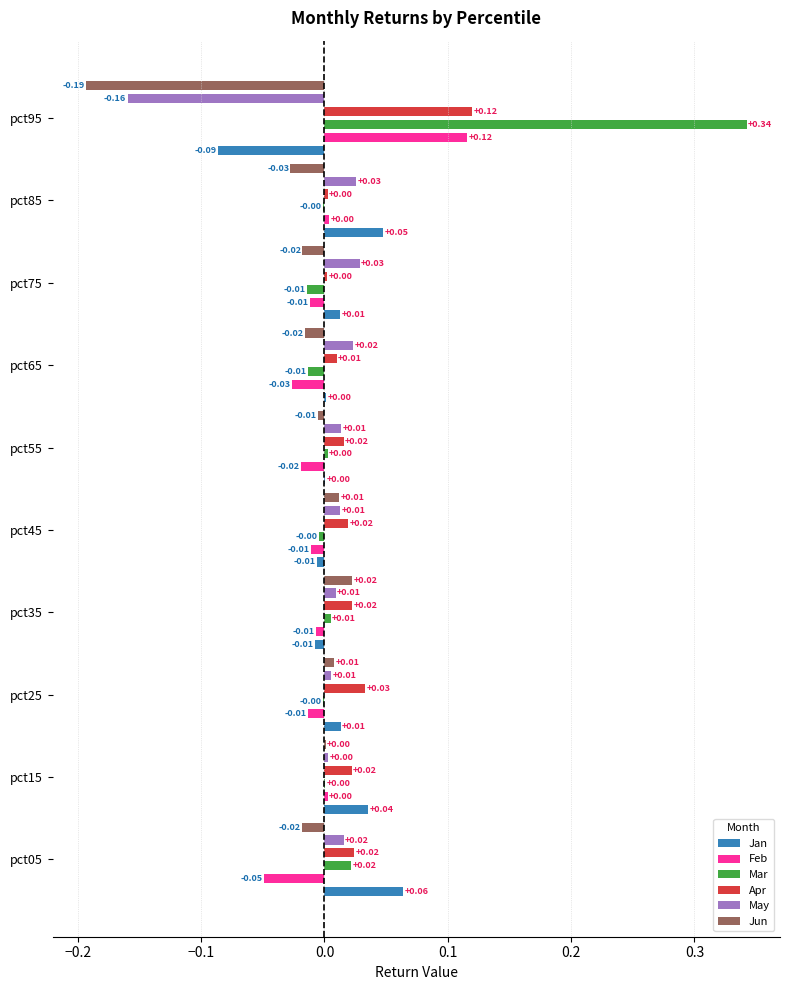

Count the number of categories in the chart.

10